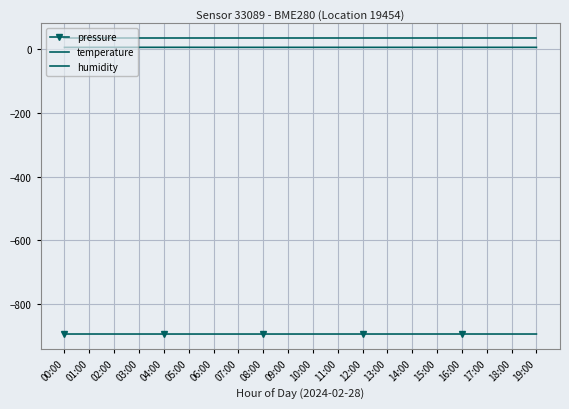

Which label corresponds to the smallest value in the chart?

07:00